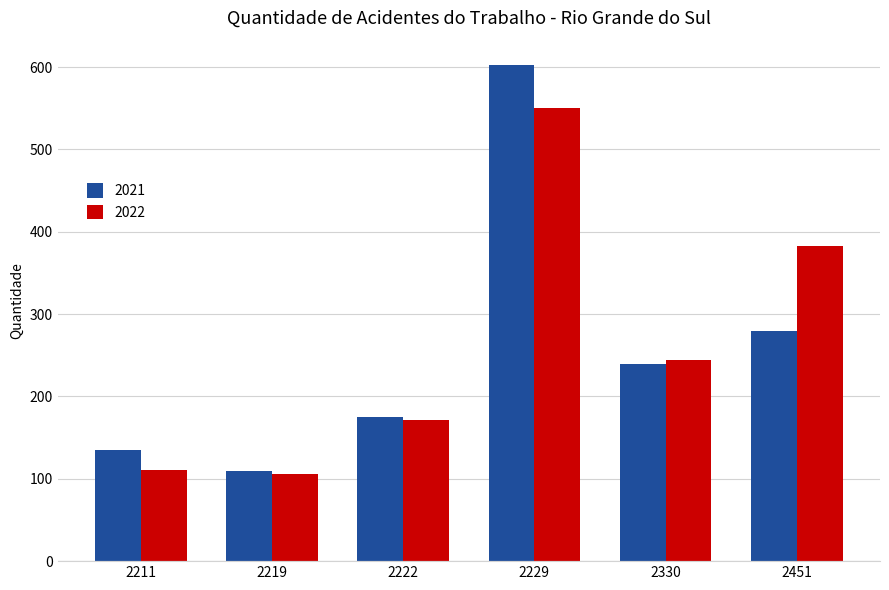

Which label corresponds to the largest value in the chart?

2229